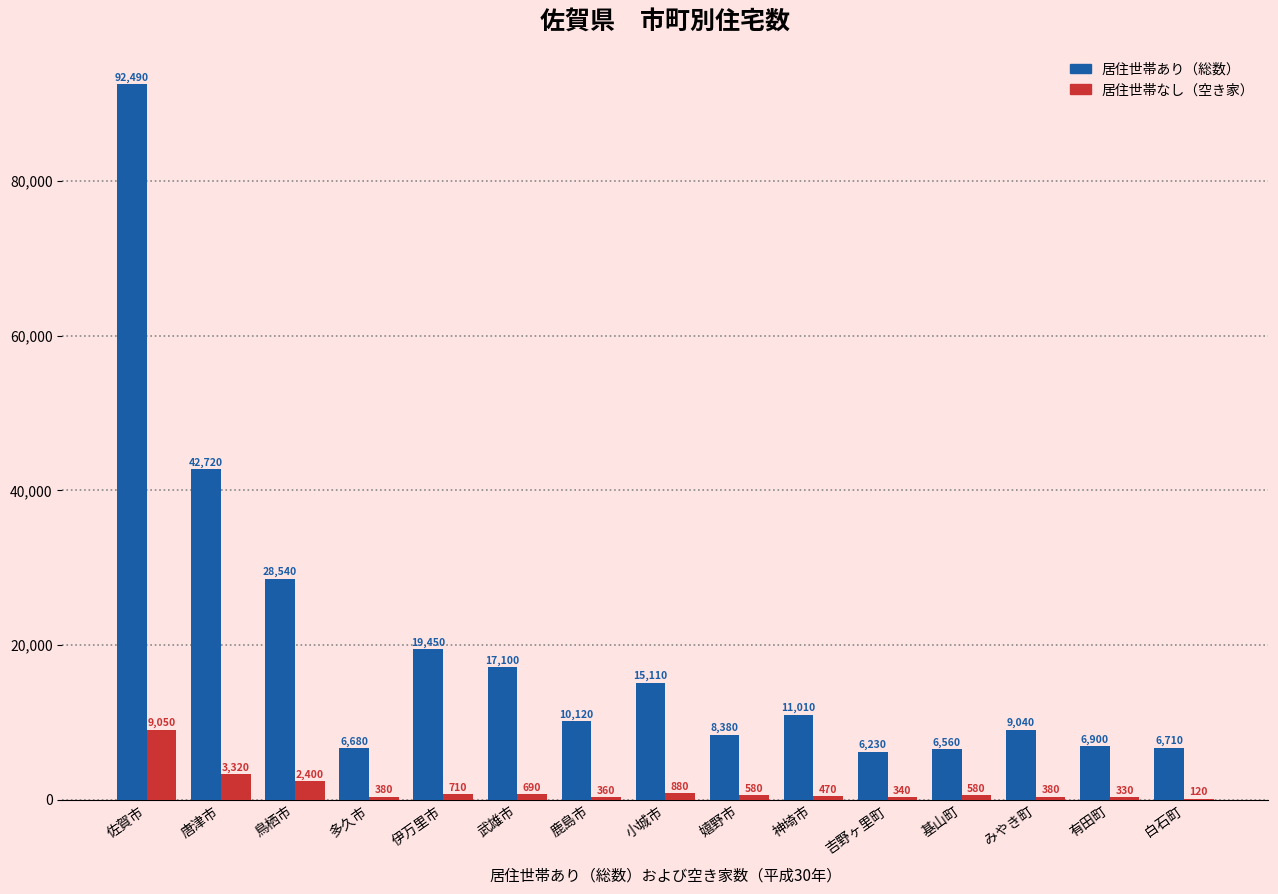

Reading left to right, extract all data points from this chart.

居住世帯あり（総数）: 佐賀市=92490	唐津市=42720	鳥栖市=28540	多久市=6680	伊万里市=19450	武雄市=17100	鹿島市=10120	小城市=15110	嬉野市=8380	神埼市=11010	吉野ヶ里町=6230	基山町=6560	みやき町=9040	有田町=6900	白石町=6710
居住世帯なし（空き家）: 佐賀市=9050	唐津市=3320	鳥栖市=2400	多久市=380	伊万里市=710	武雄市=690	鹿島市=360	小城市=880	嬉野市=580	神埼市=470	吉野ヶ里町=340	基山町=580	みやき町=380	有田町=330	白石町=120